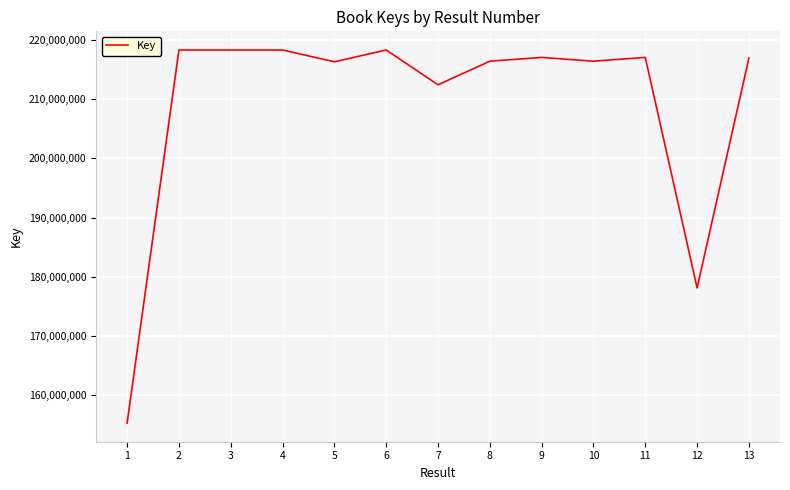

What value does the data have at 2, to the nearest 100?

218355700